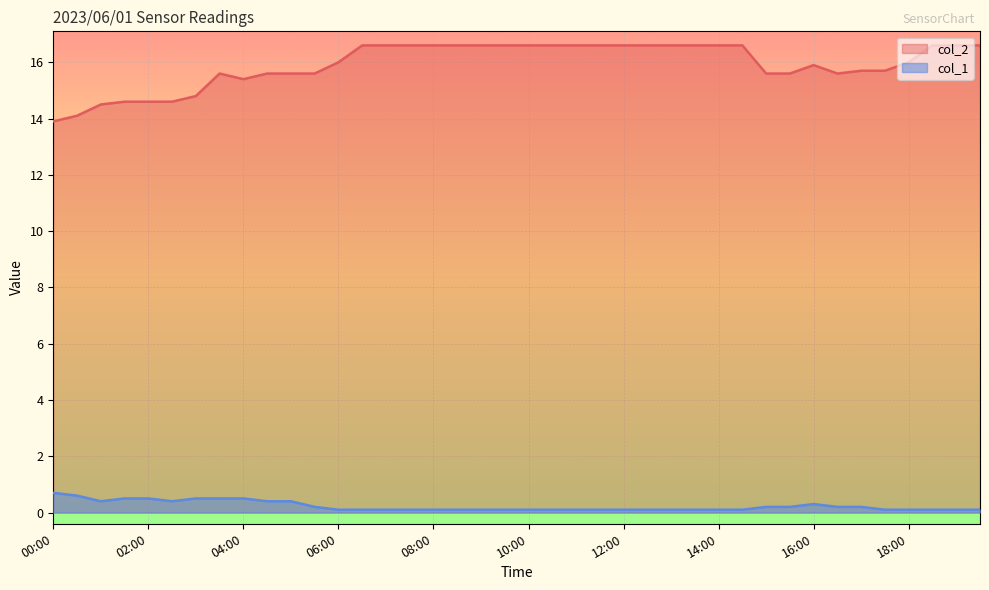

What is the approximate value of col_1 at 04:30?

0.4